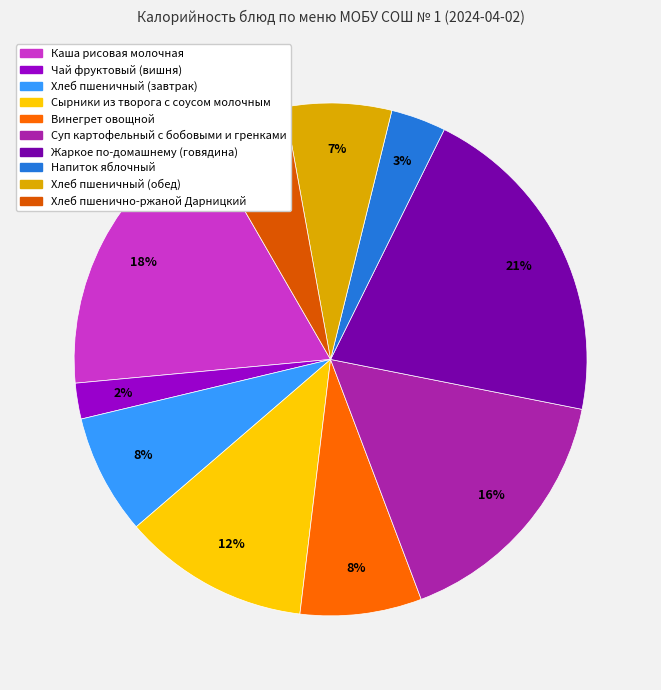

To the nearest percent, what is the combined percentage of Жаркое по-домашнему (говядина) and Напиток яблочный?

24%